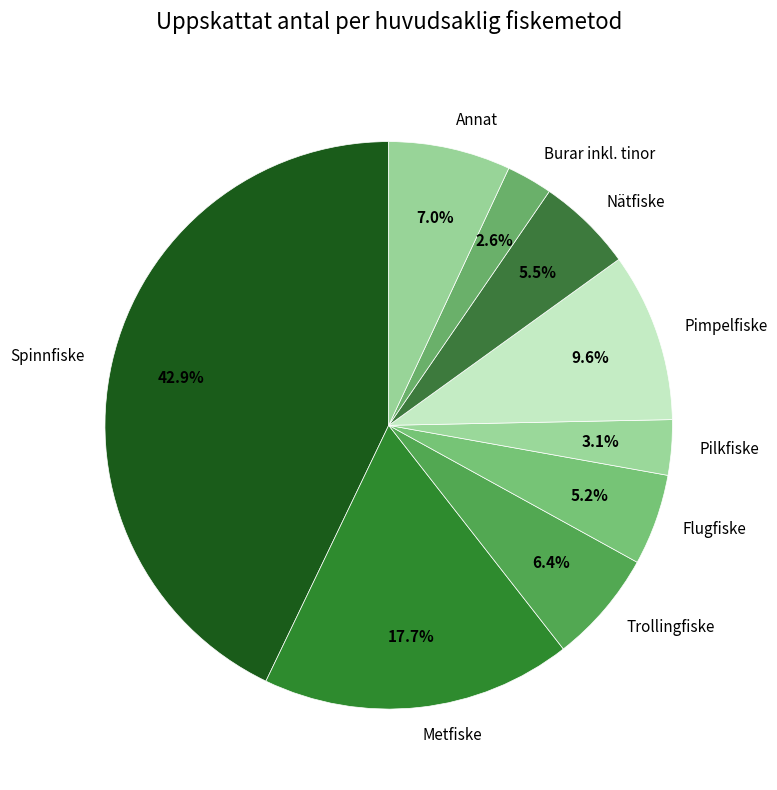

Count the number of slices in the pie.

9